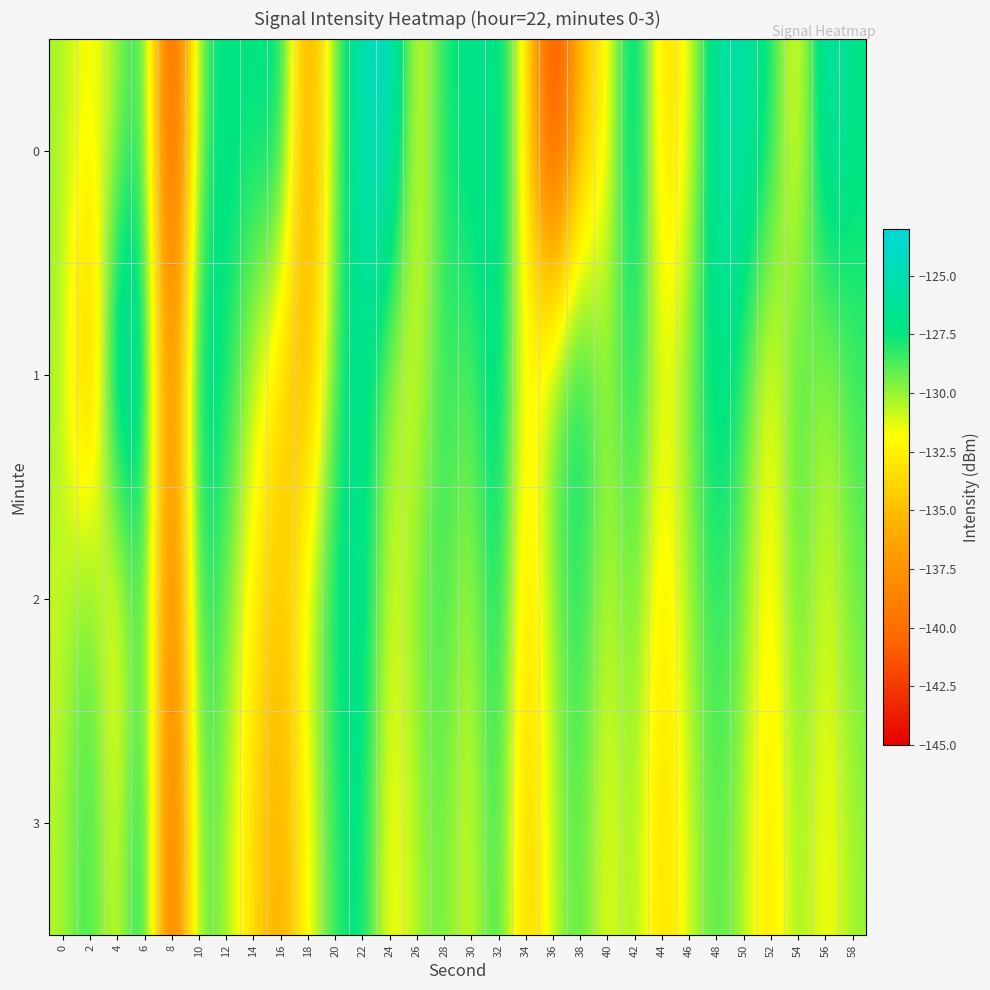

What is the maximum value shown in the chart?

-123.4